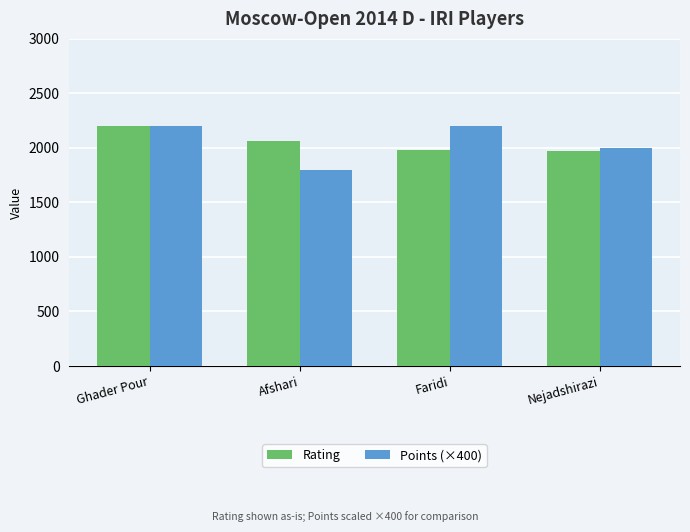

The Points (×400) series shows 3104 at Nejadshirazi. True or false?

False